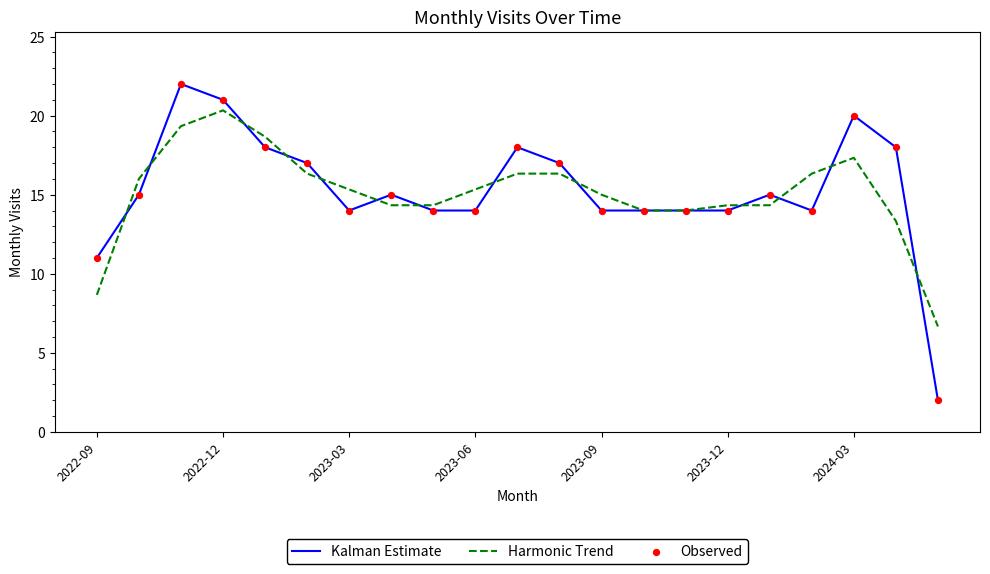

Which series has the widest spread of values?

Kalman Estimate